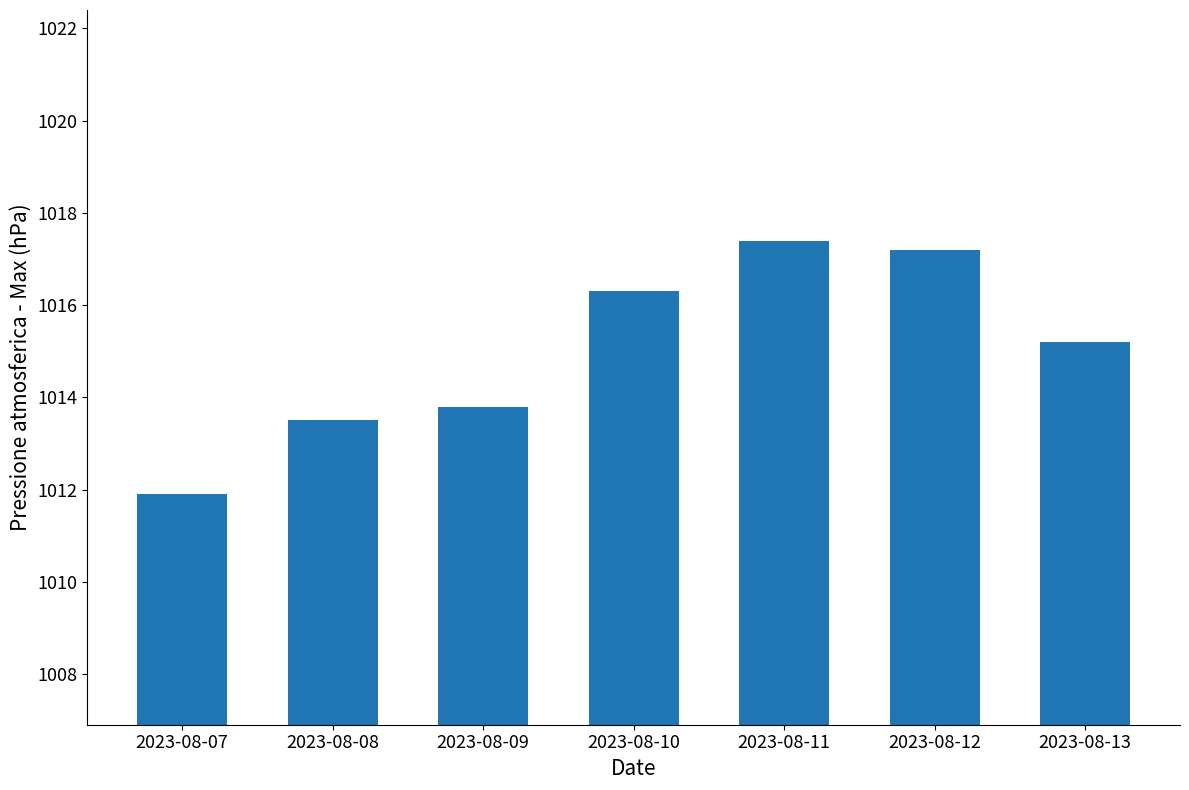

The value at 2023-08-07 is 1728.8. True or false?

False